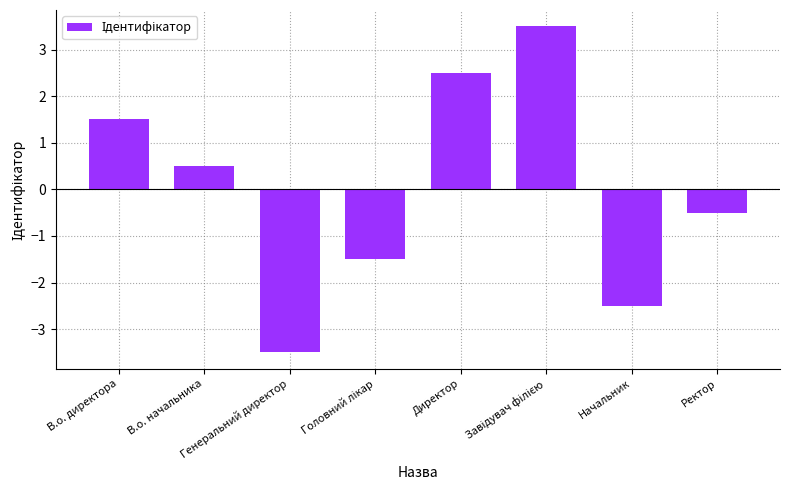

Read the value at Генеральний директор.

-3.5